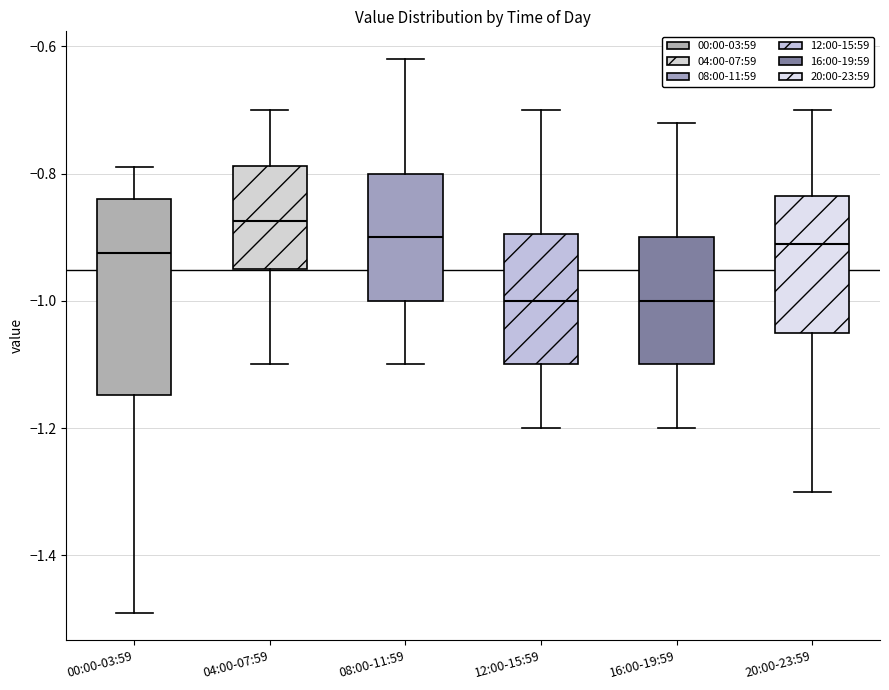

Reading left to right, transcribe this box plot: for each box, give where its median line is, the range the box spans, and where its two whiskers end, as read against the y-axis. The values are not printed on the chart, so give them approximately, as read against the axis.

00:00-03:59: median -0.92, box -1.14 to -0.84, whiskers -1.48 to -0.78
04:00-07:59: median -0.88, box -0.94 to -0.78, whiskers -1.10 to -0.70
08:00-11:59: median -0.90, box -1.00 to -0.80, whiskers -1.10 to -0.62
12:00-15:59: median -1.00, box -1.10 to -0.90, whiskers -1.20 to -0.70
16:00-19:59: median -1.00, box -1.10 to -0.90, whiskers -1.20 to -0.72
20:00-23:59: median -0.90, box -1.04 to -0.84, whiskers -1.30 to -0.70